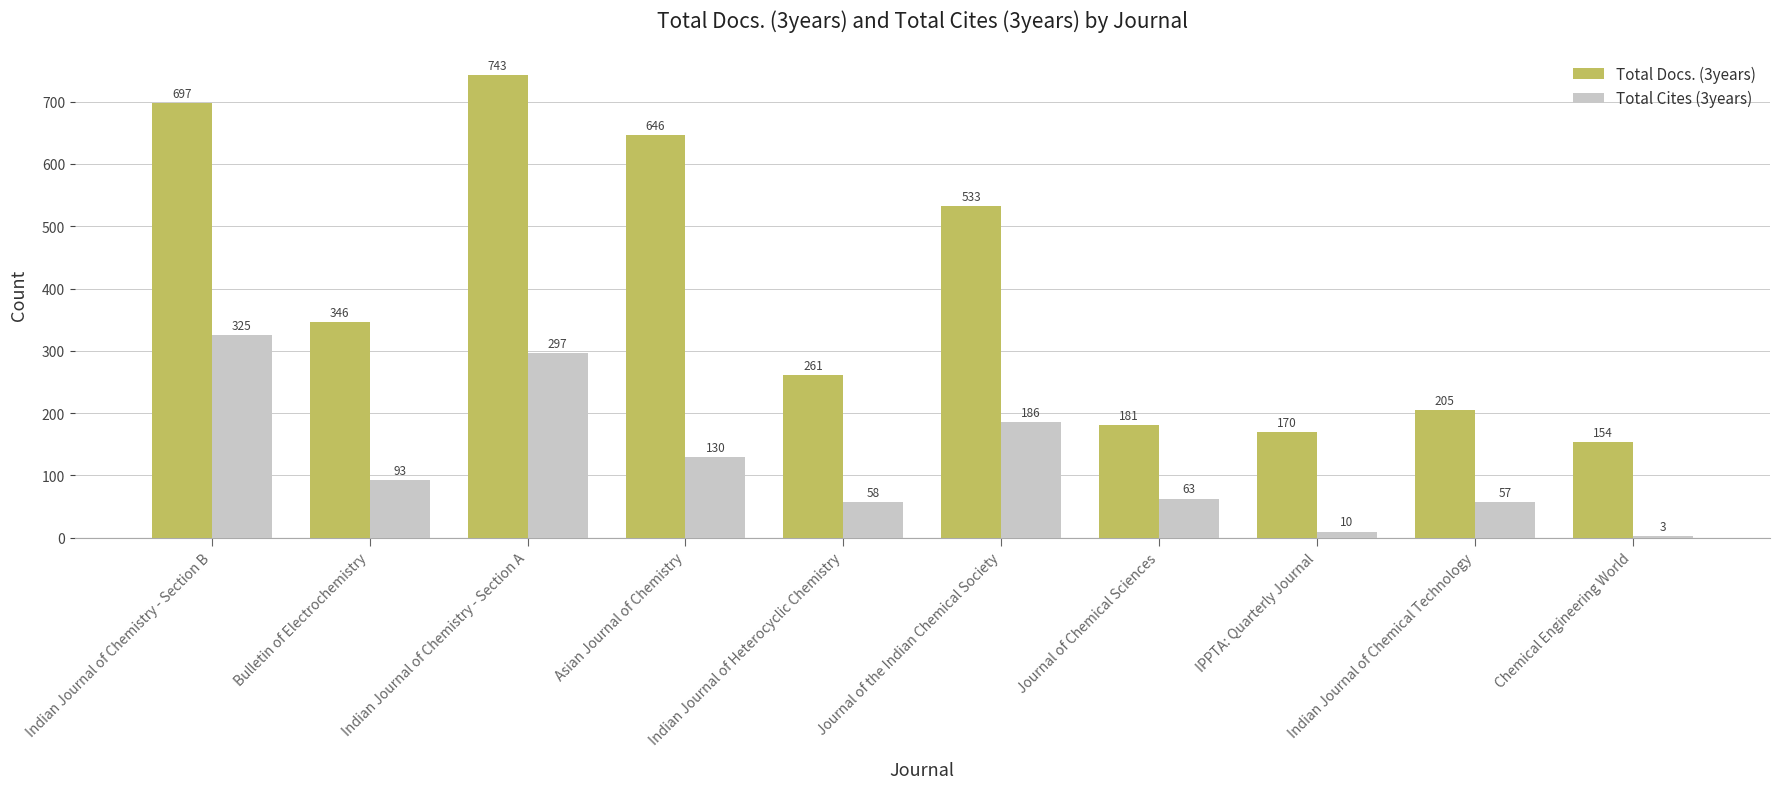

True or false: Total Docs. (3years) has a value of 125 at Indian Journal of Chemical Technology.

False